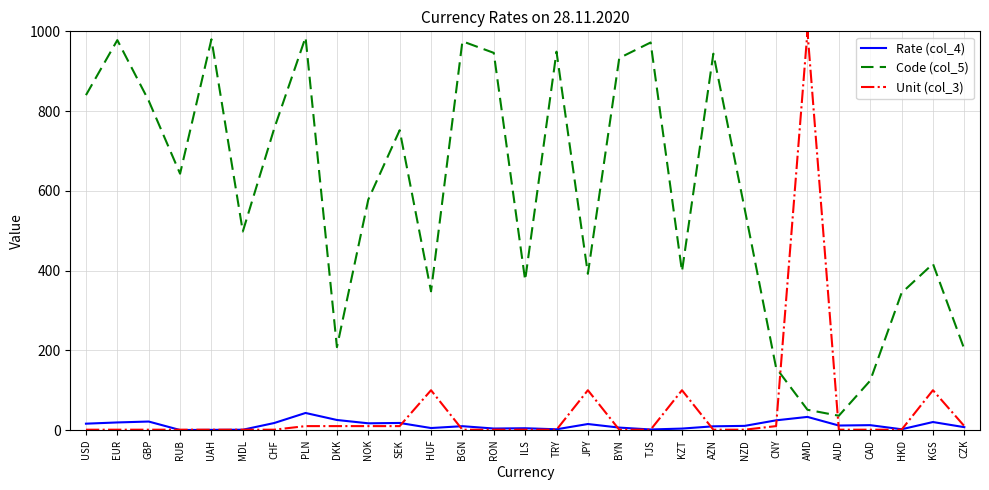

At which category is the sum across all series the highest?

AMD